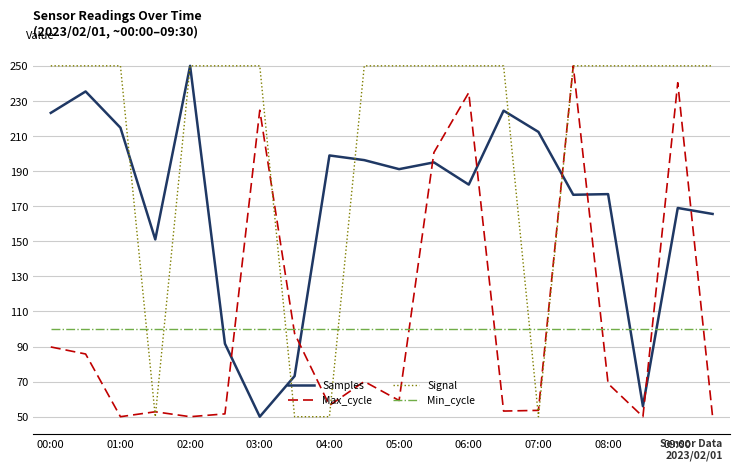

Which series has the largest total across all categories?

Signal